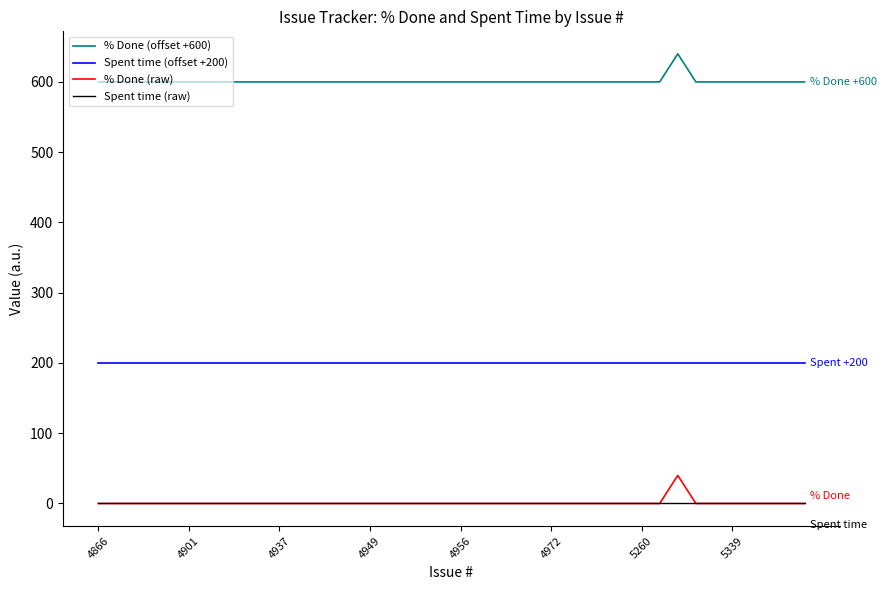

Rank the series by their maximum value, from highest to lowest.

% Done (offset +600), Spent time (offset +200), % Done (raw), Spent time (raw)